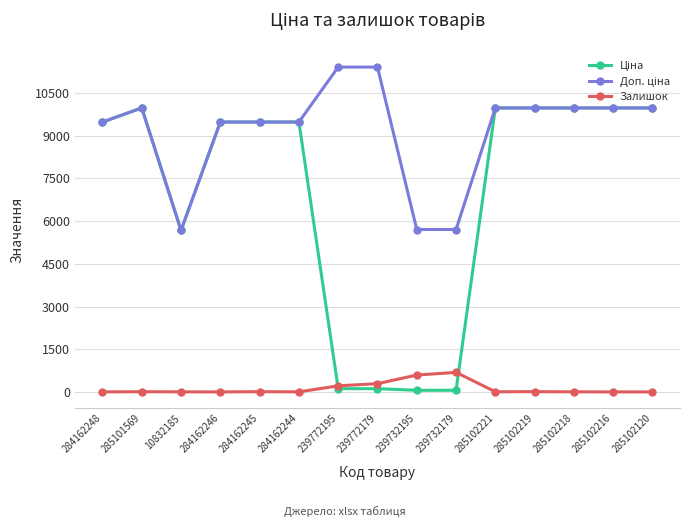

The Залишок series shows 214.0 at 239772195. True or false?

True